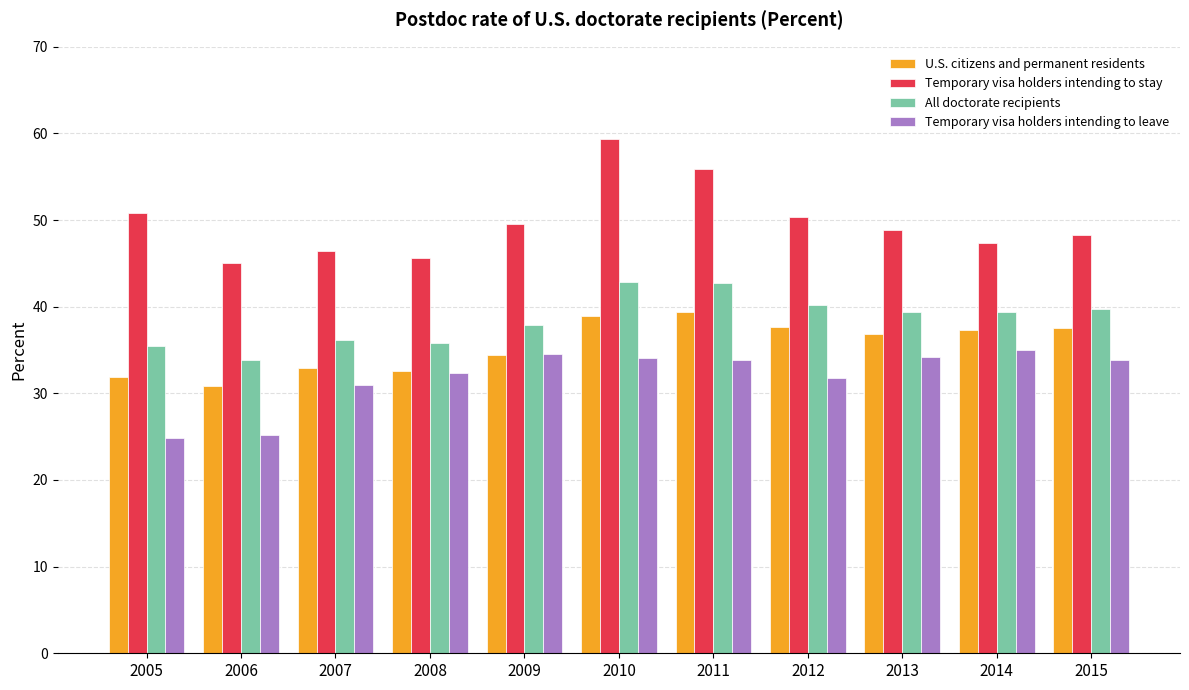

What is the difference between the U.S. citizens and permanent residents values at 2005 and 2009?

2.5